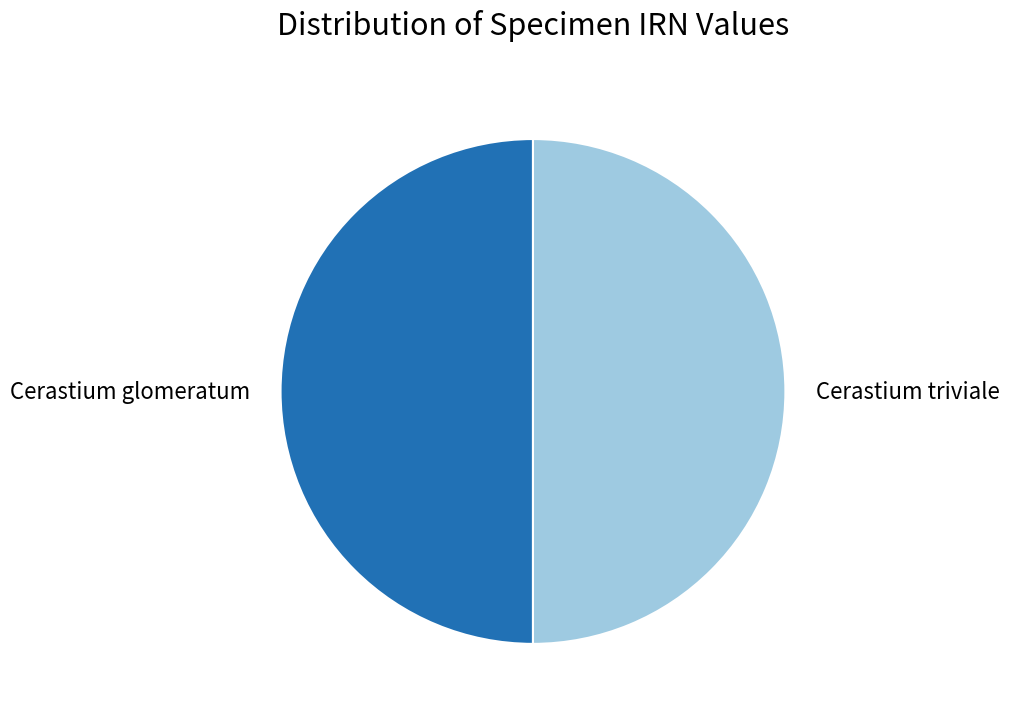

How many slices are in this pie chart?

2